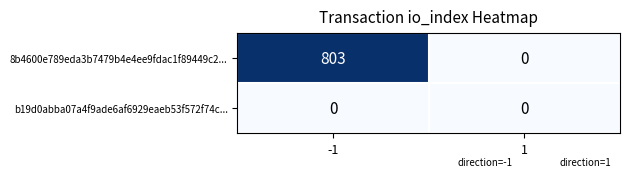

What is the difference between the maximum and minimum values in the 8b4600e789eda3b7479b4e4ee9fdac1f89449c2... series?

803